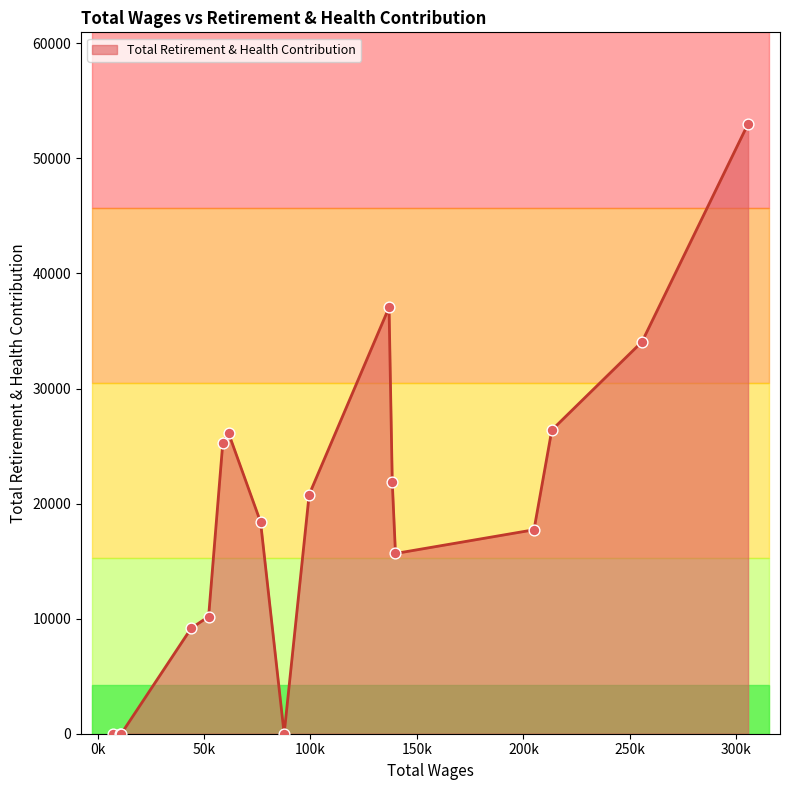

What is the greatest value displayed?

53001